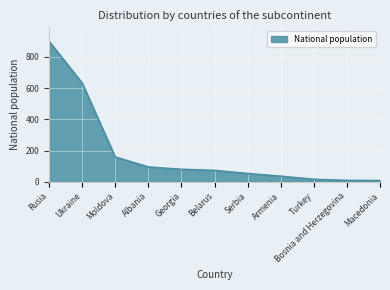

Approximately how many times larger is the value at Moldova compared to Albania?

1.7